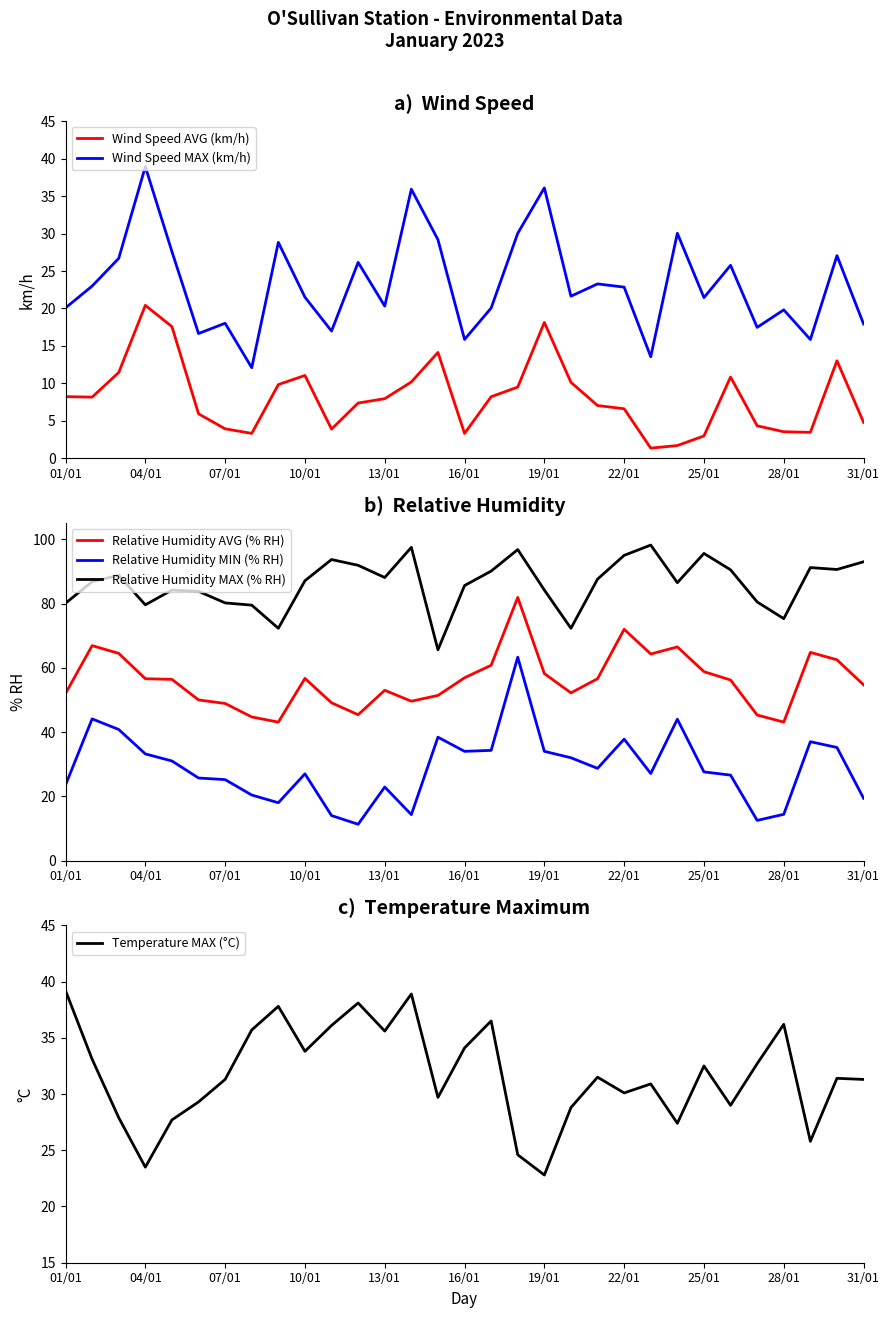

True or false: Wind Speed AVG (km/h) and Wind Speed MAX (km/h) intersect in this chart.

False